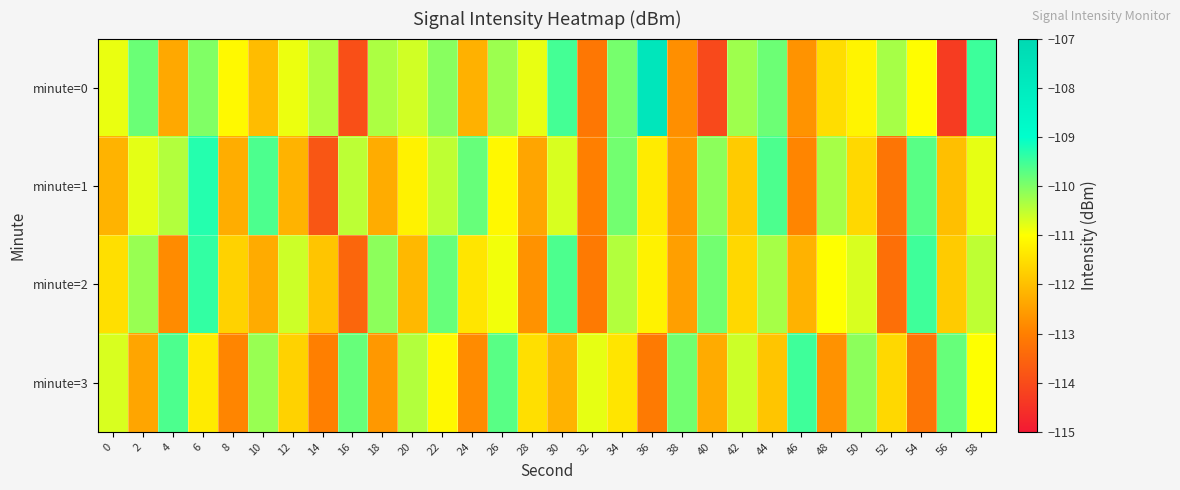

Reading left to right, transcribe all the data shown in this chart.

minute=0: 0=-110.8	2=-109.8	4=-112.4	6=-110.0	8=-111.1	10=-112.0	12=-110.9	14=-110.4	16=-113.9	18=-110.4	20=-110.6	22=-110.1	24=-112.2	26=-110.2	28=-110.8	30=-109.5	32=-113.2	34=-109.9	36=-107.7	38=-112.7	40=-114.1	42=-110.2	44=-109.9	46=-112.7	48=-111.5	50=-111.2	52=-110.3	54=-111.0	56=-114.3	58=-109.5
minute=1: 0=-112.2	2=-110.8	4=-110.4	6=-109.3	8=-112.3	10=-109.6	12=-112.2	14=-113.8	16=-110.5	18=-112.3	20=-111.2	22=-110.5	24=-109.8	26=-111.1	28=-112.4	30=-110.7	32=-113.0	34=-109.9	36=-111.3	38=-112.6	40=-110.1	42=-111.8	44=-109.6	46=-112.9	48=-110.3	50=-111.6	52=-113.2	54=-109.7	56=-112.0	58=-110.8
minute=2: 0=-111.5	2=-110.2	4=-112.8	6=-109.4	8=-111.7	10=-112.3	12=-110.6	14=-111.9	16=-113.5	18=-110.1	20=-112.1	22=-109.8	24=-111.4	26=-110.9	28=-112.7	30=-109.6	32=-113.1	34=-110.4	36=-111.2	38=-112.5	40=-109.9	42=-111.6	44=-110.3	46=-112.2	48=-111.0	50=-110.7	52=-113.3	54=-109.5	56=-111.8	58=-110.5
minute=3: 0=-110.7	2=-112.4	4=-109.6	6=-111.3	8=-112.9	10=-110.2	12=-111.7	14=-113.0	16=-109.8	18=-112.6	20=-110.4	22=-111.1	24=-112.8	26=-109.7	28=-111.5	30=-112.2	32=-110.8	34=-111.4	36=-113.1	38=-109.9	40=-112.3	42=-110.6	44=-111.9	46=-109.5	48=-112.7	50=-110.1	52=-111.6	54=-113.2	56=-109.8	58=-111.0